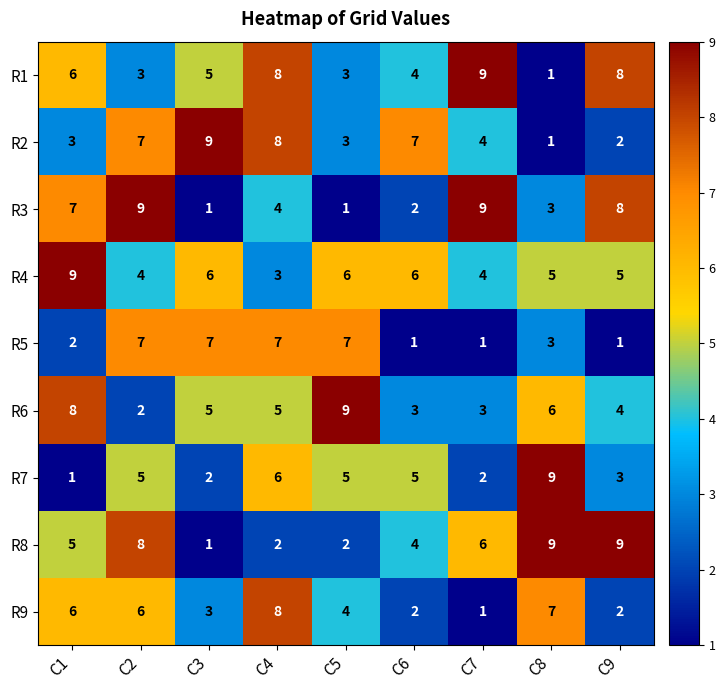

Is it true that R8 equals 6 at C7?

True